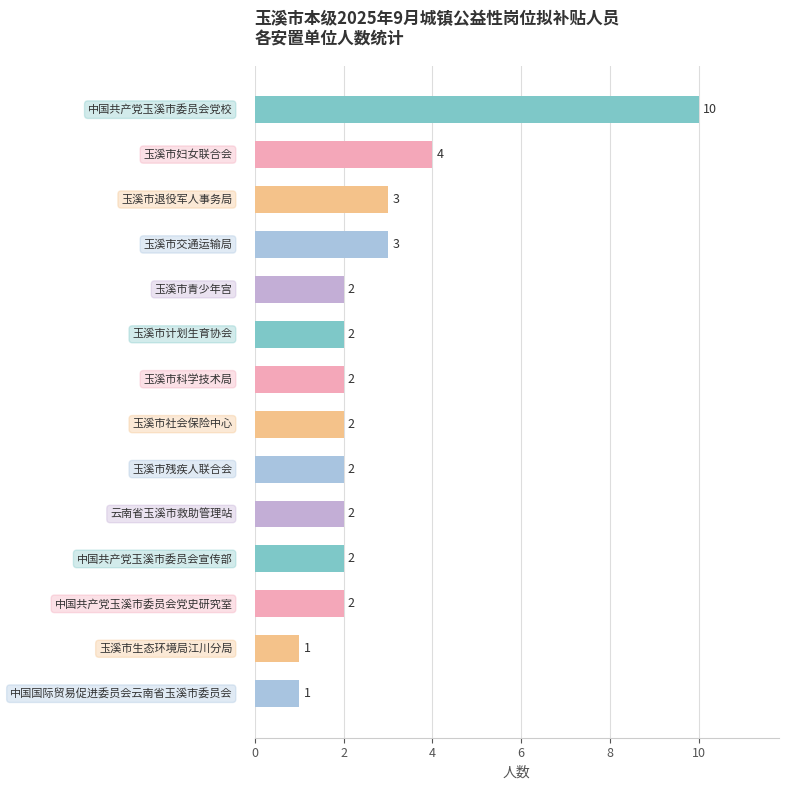

Count the values in the range 2 to 3.

10